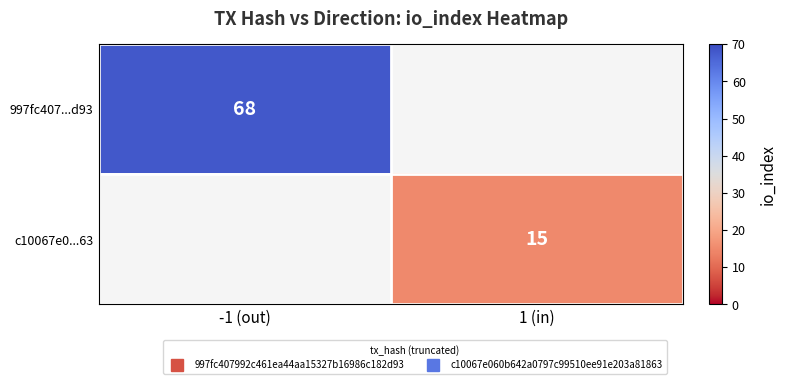

What is the average value of the 997fc407...d93 series?

34